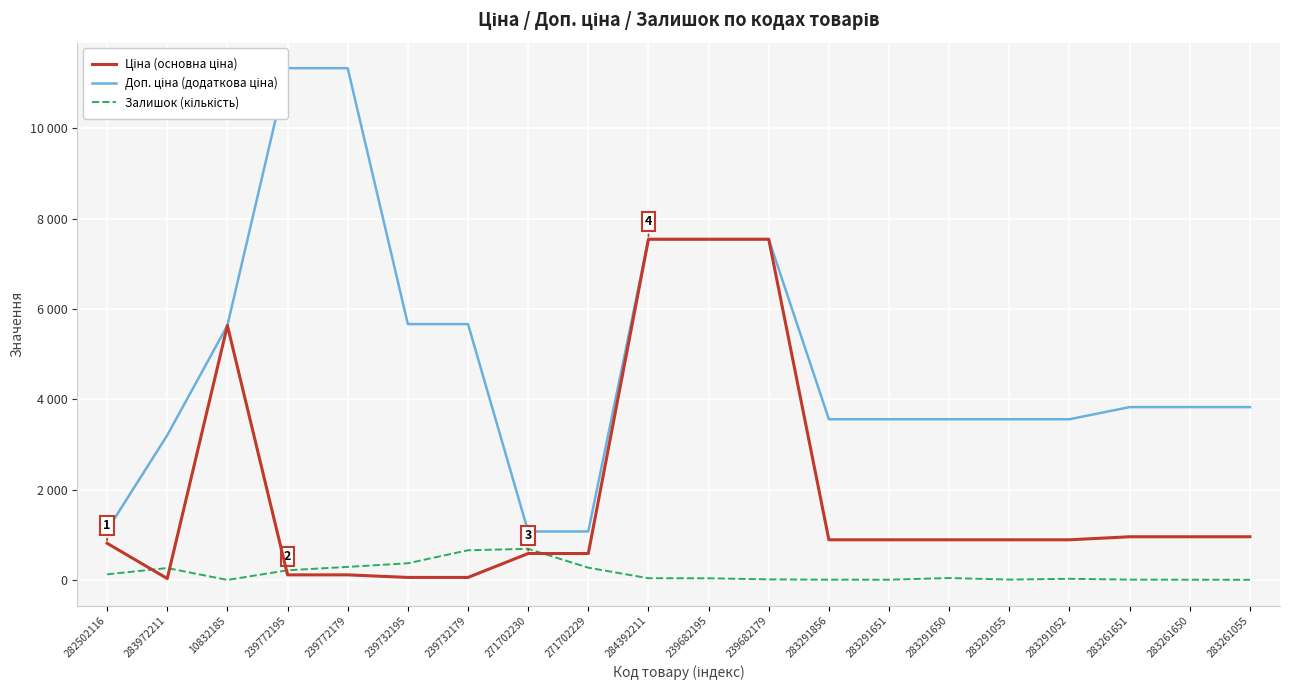

What is the total value across all series at 282502116?

2039.8